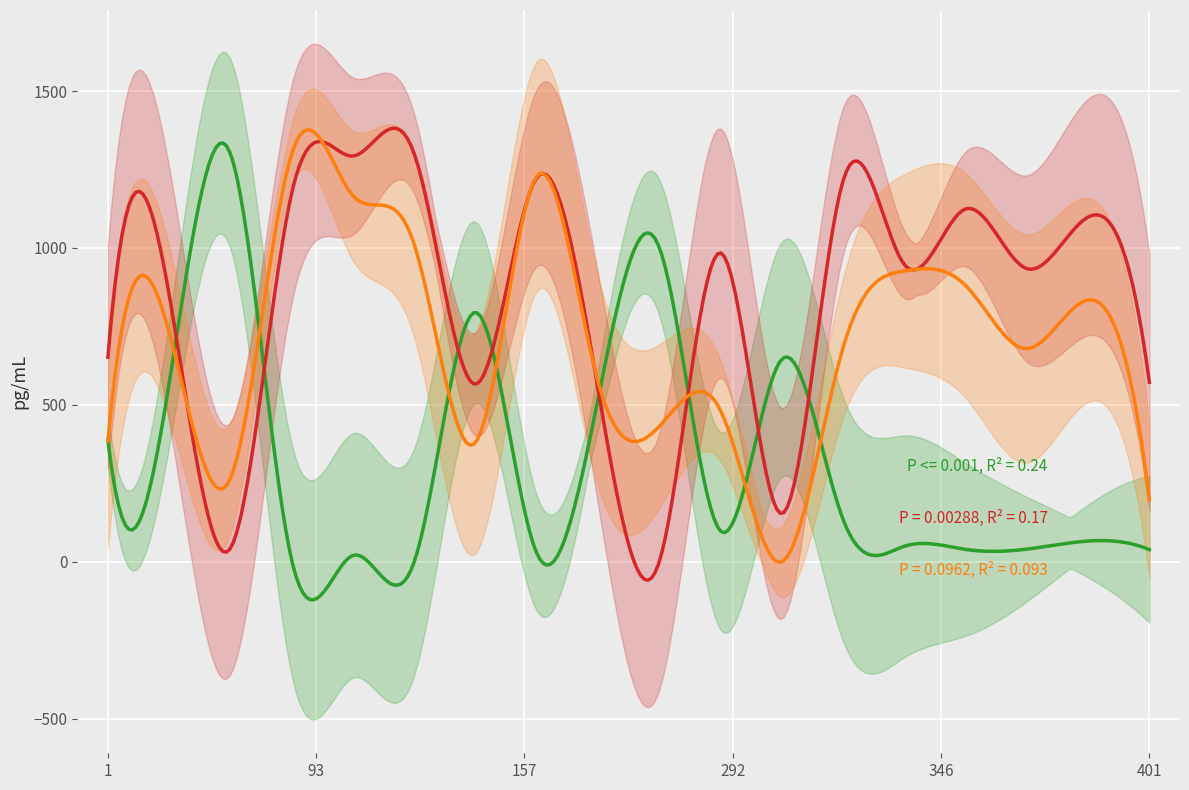

How many interior local valleys does the frg series have?

5